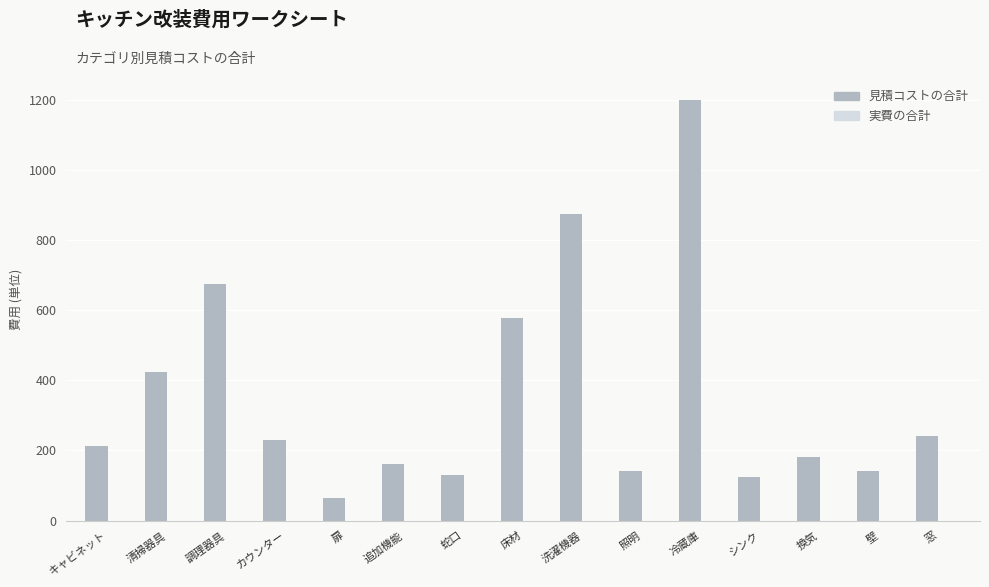

What is the sum of all values?

5375.0